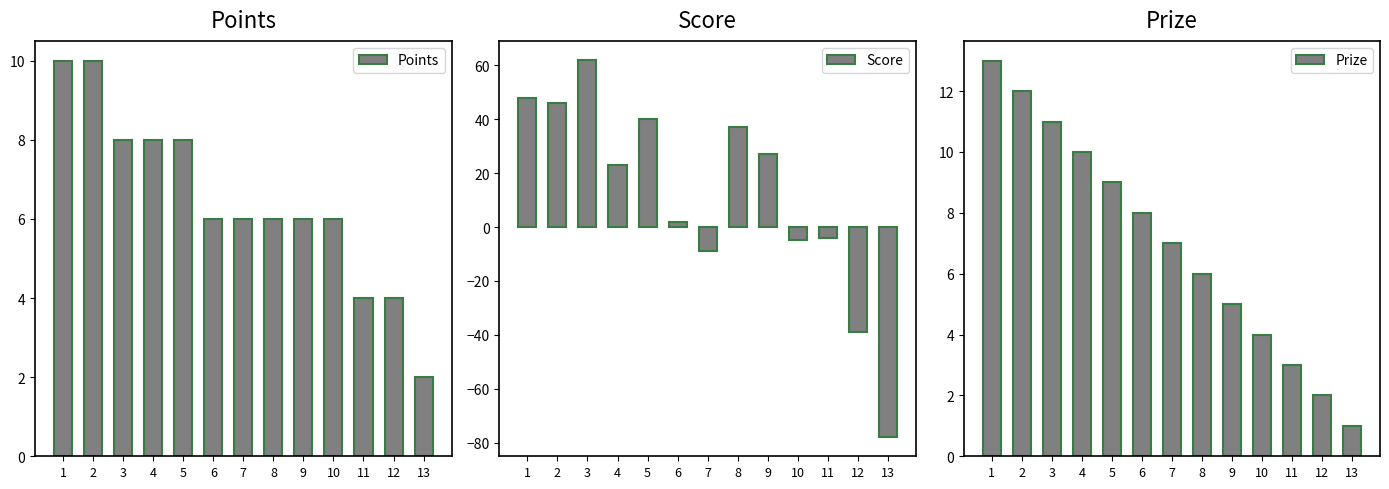

Read the Points value at 13.

2